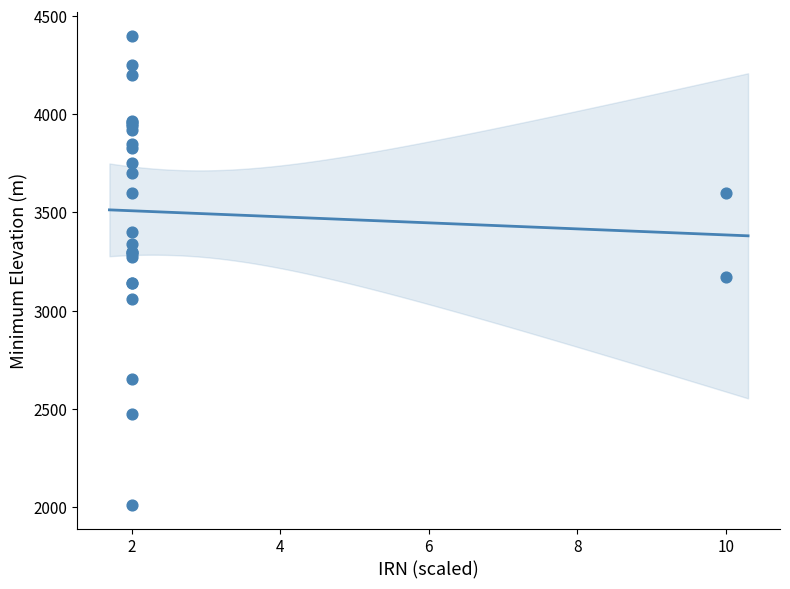

What Y value in the scatter plot is closest to 3205?

3173